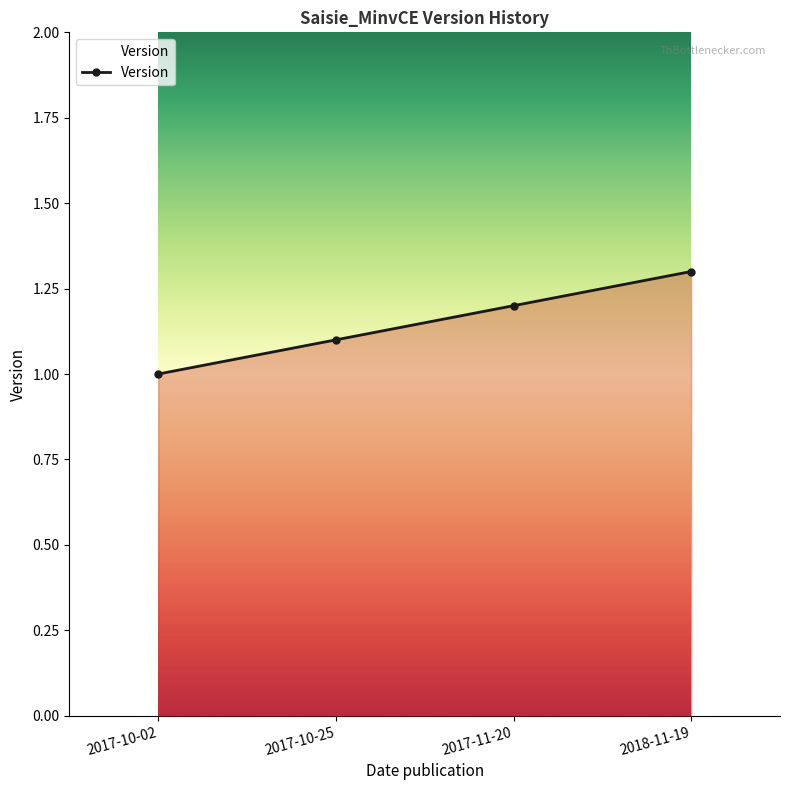

Count the values in the range 1 to 2.

4